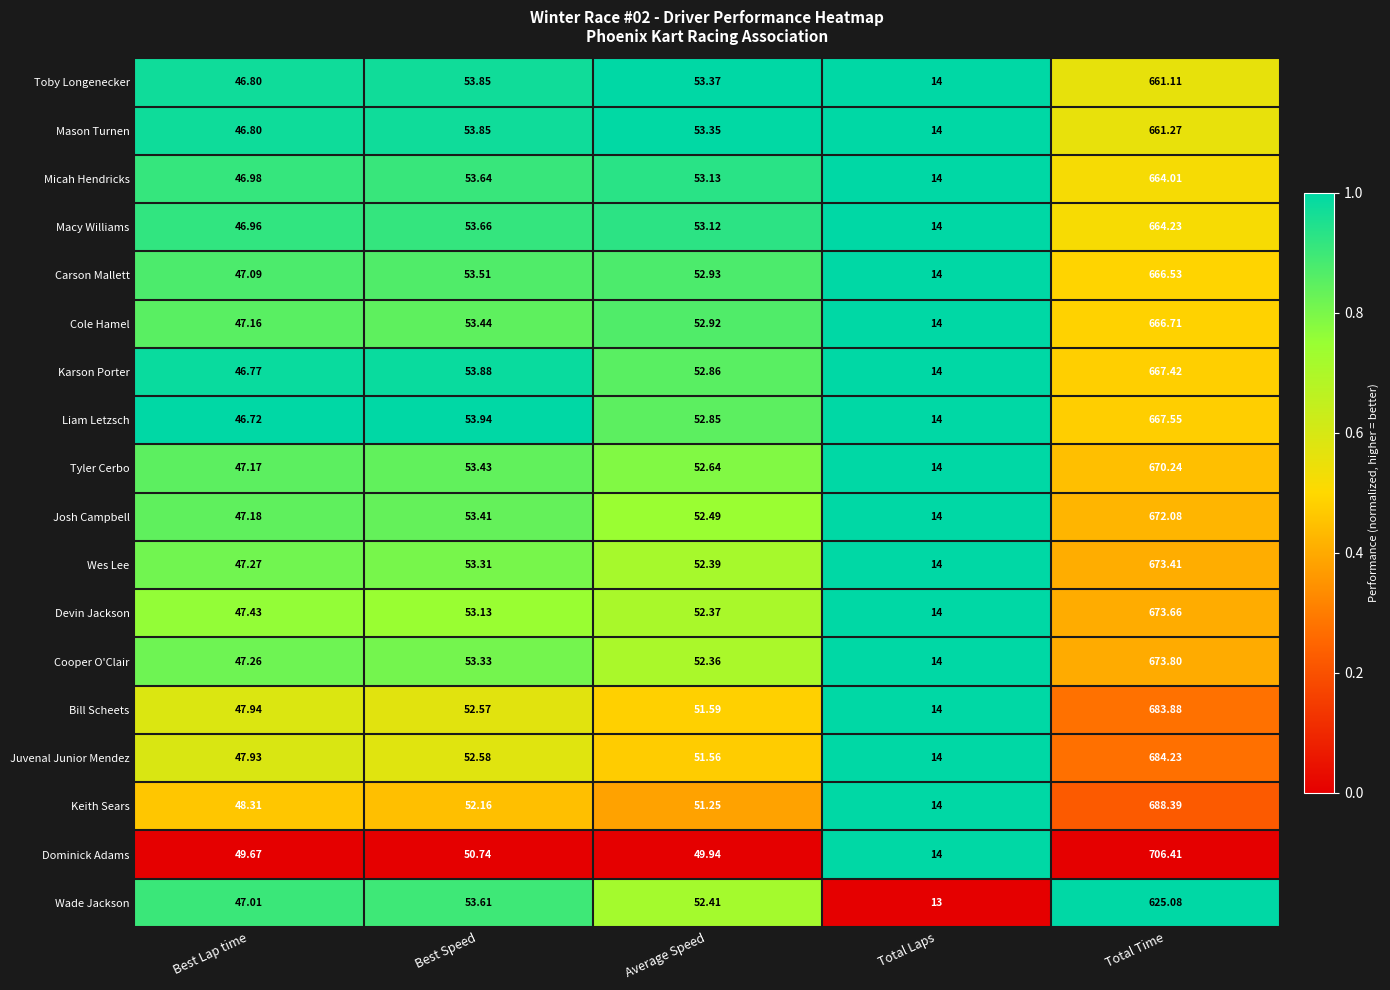

How many categories are shown in the chart?

5